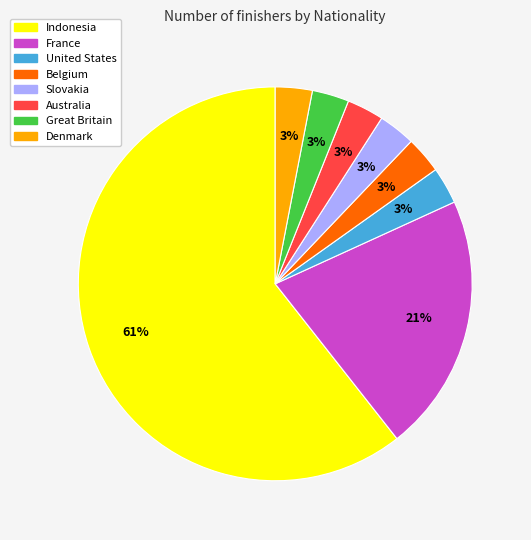

Count the number of slices in the pie.

8